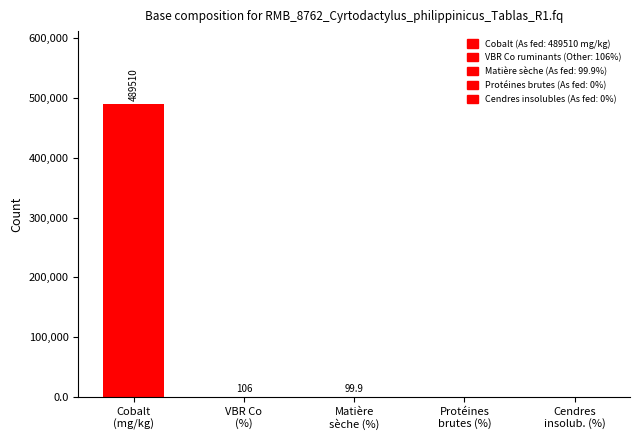

Are the bars grouped side by side (vs. stacked)?

No